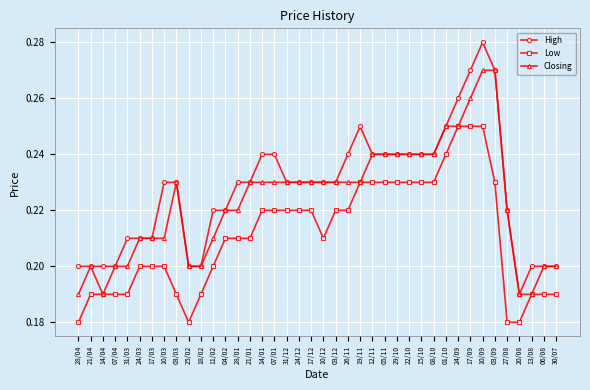

Which series has the widest spread of values?

High